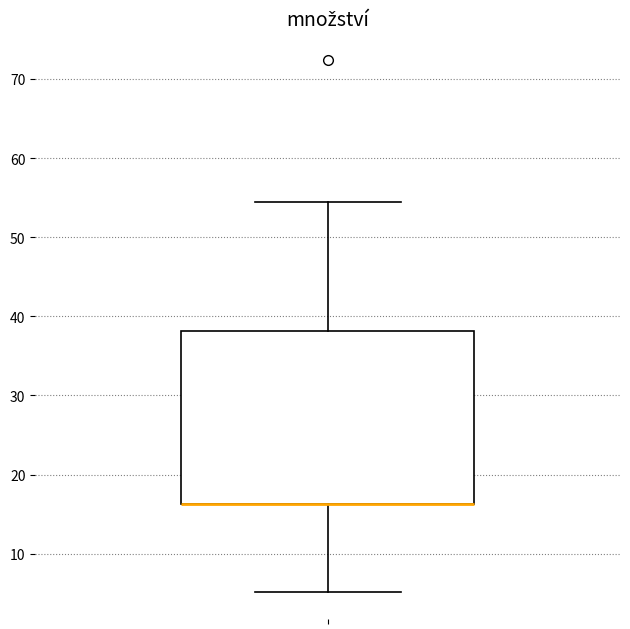

Where does the lower whisker of the box end on the y-axis? The values are not printed on the chart, so give them approximately, as read against the axis.

5